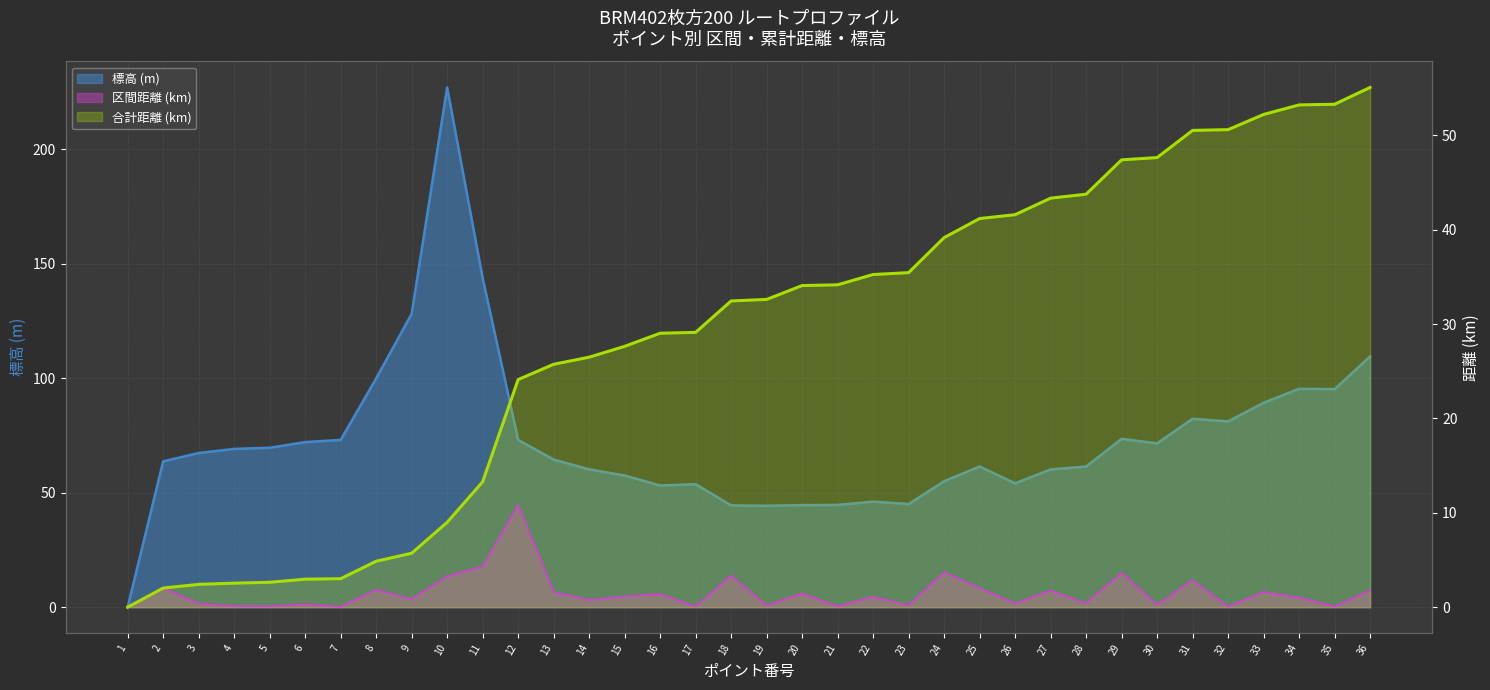

The 標高 (m) series shows 60.2 at 14. True or false?

True